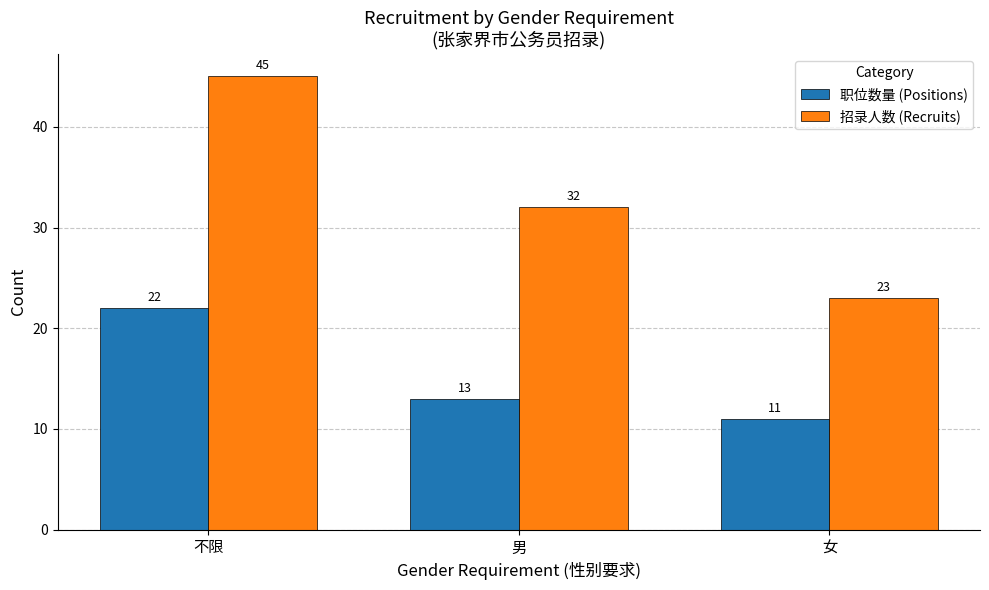

Reading right to left, extract all data points from this chart.

职位数量 (Positions): 11	13	22
招录人数 (Recruits): 23	32	45